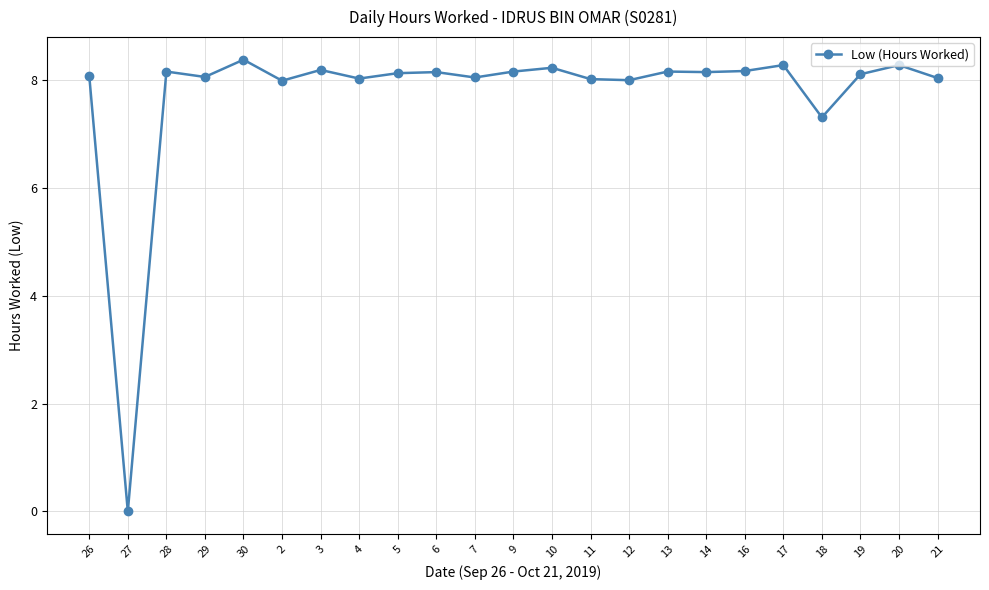

What is the value of the 17th point from the left?

8.2